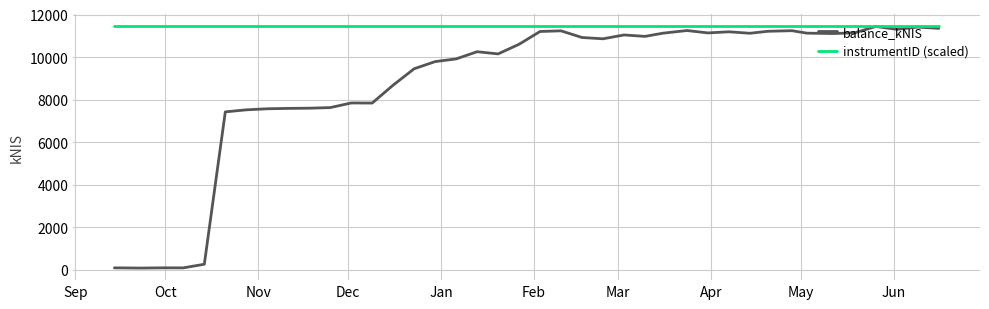

List the series in order of their overall mean, lowest first.

balance_kNIS, instrumentID (scaled)